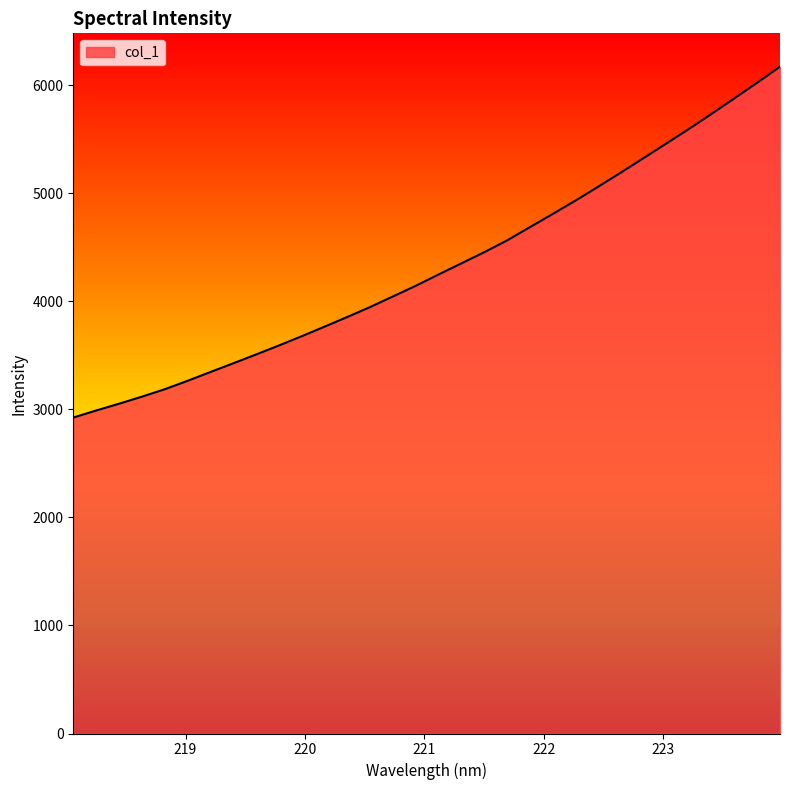

How many lines are shown in the chart?

1